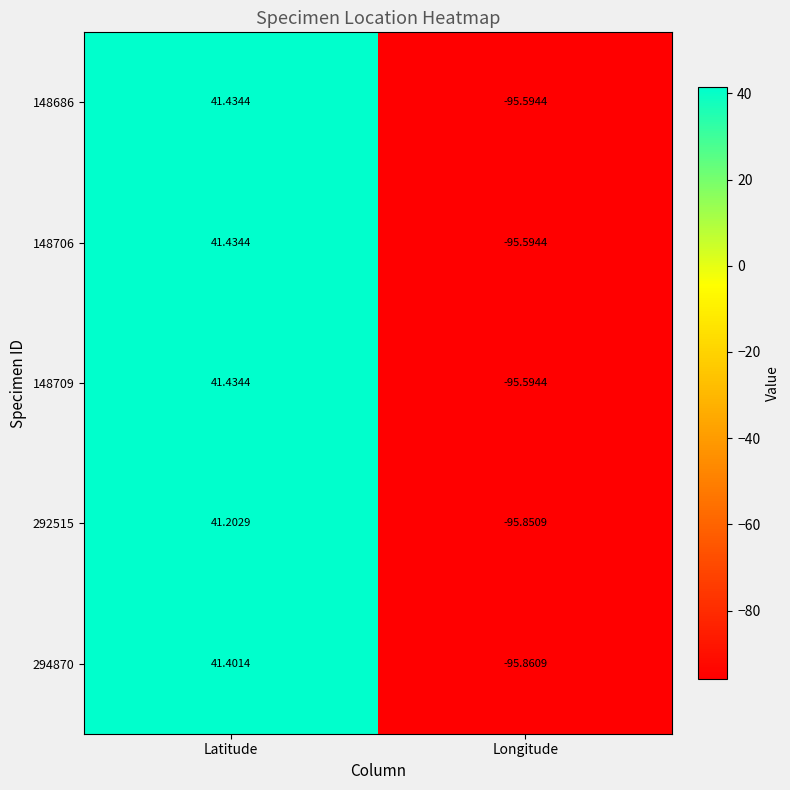

At which label does 292515 first exceed 41?

Latitude